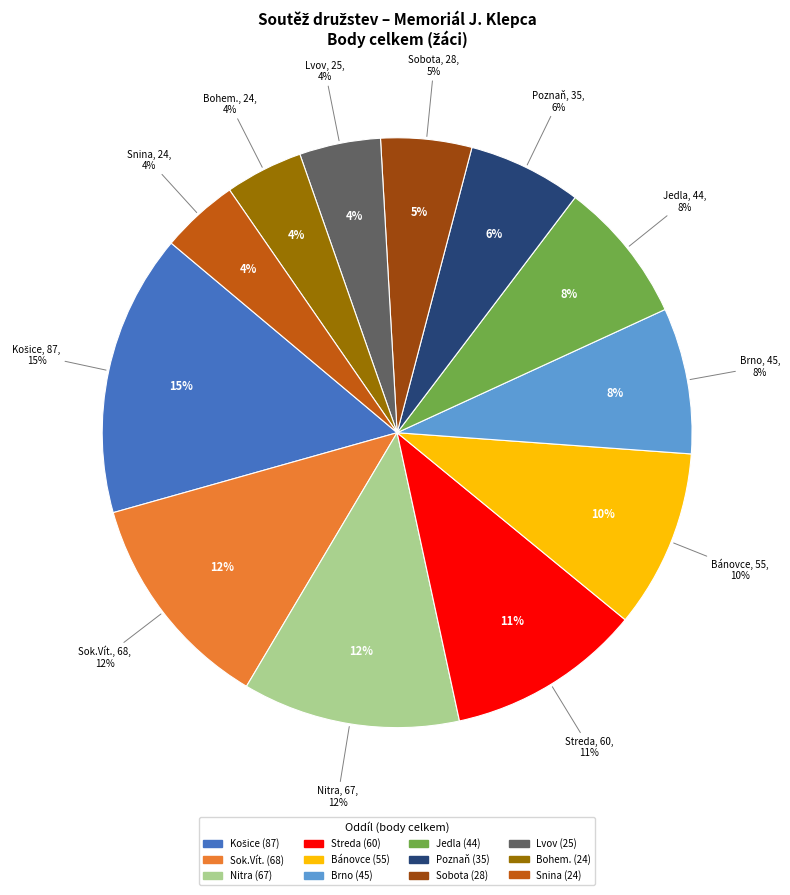

To the nearest percent, what is the average slice percentage?

8%